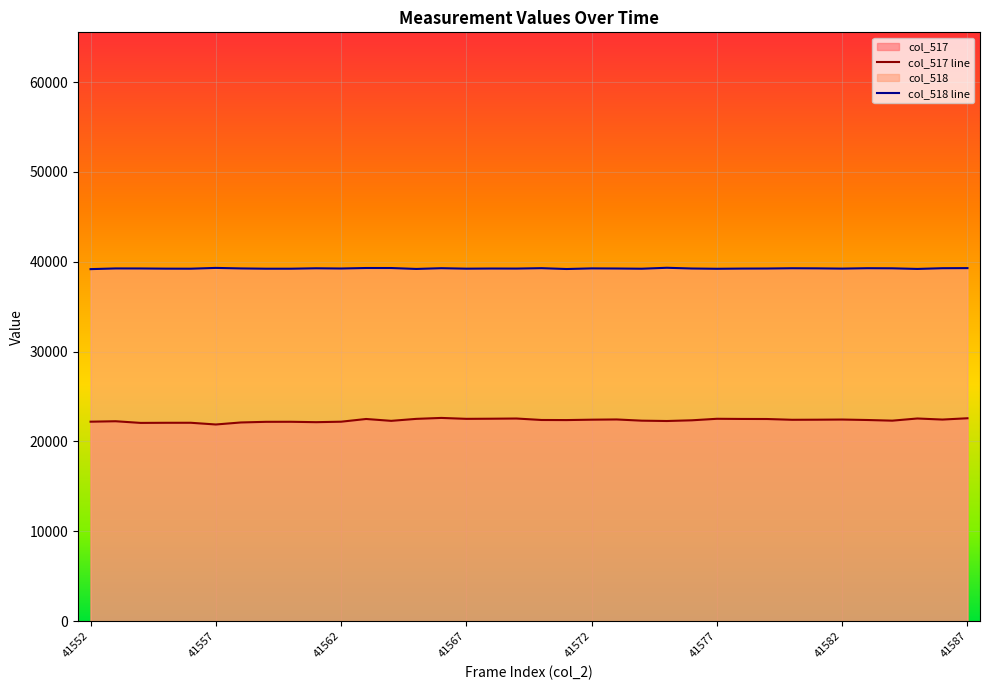

How many lines are shown in the chart?

2